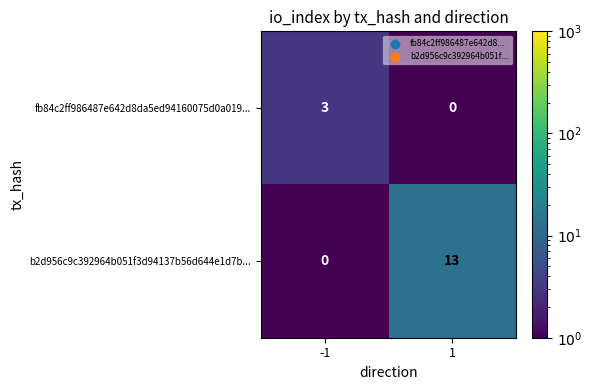

At how many categories does at least one series exceed 0?

2